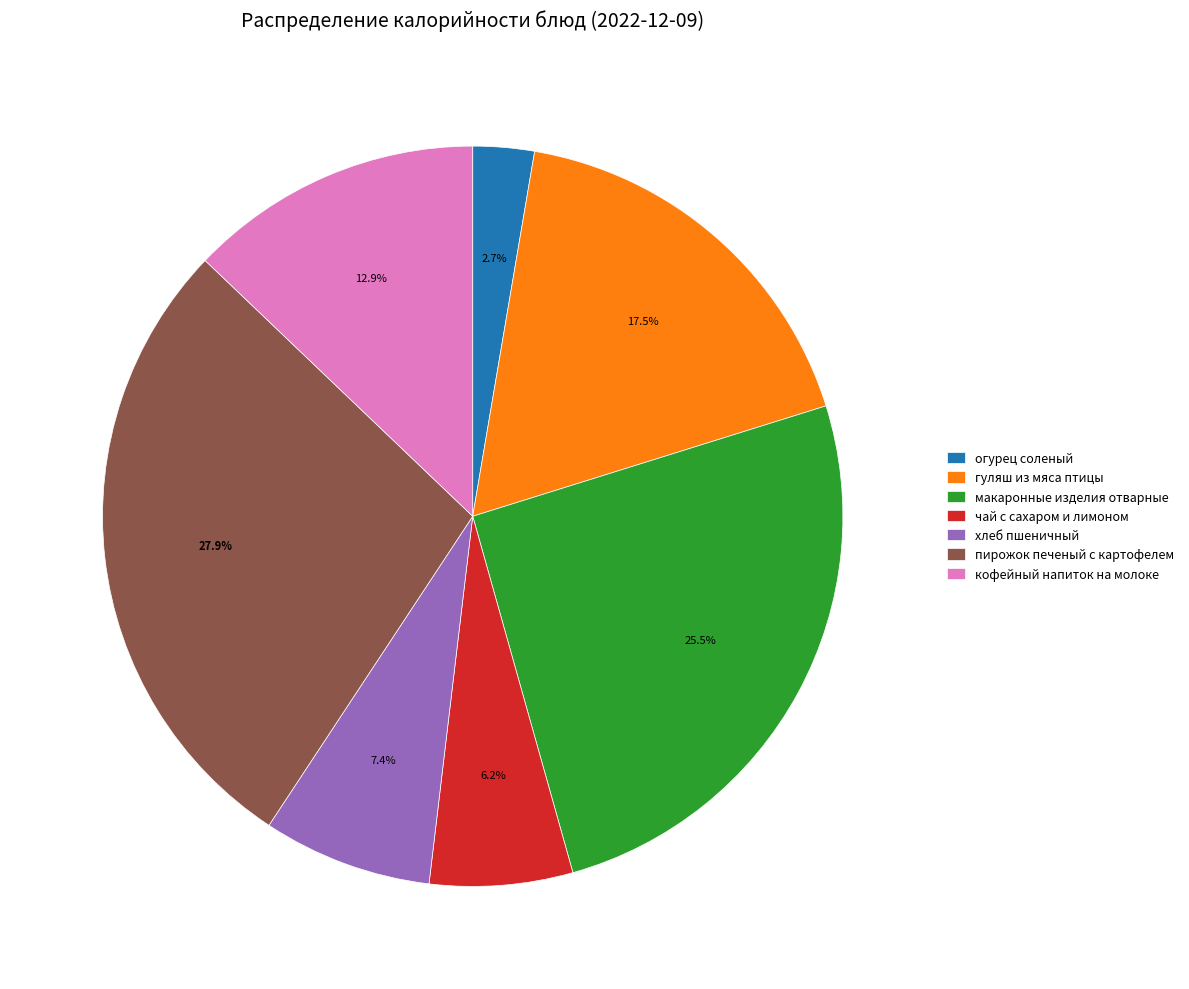

How many slices are in this pie chart?

7